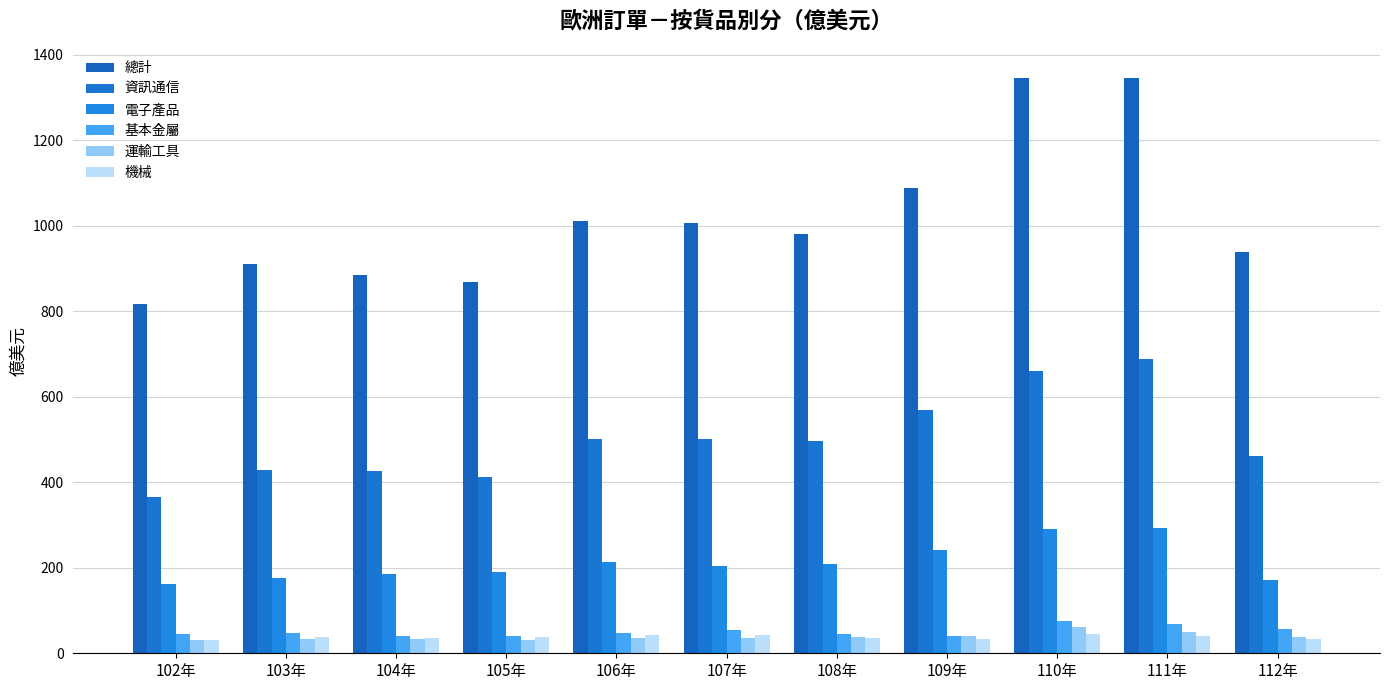

What position from the right is 103年?

10